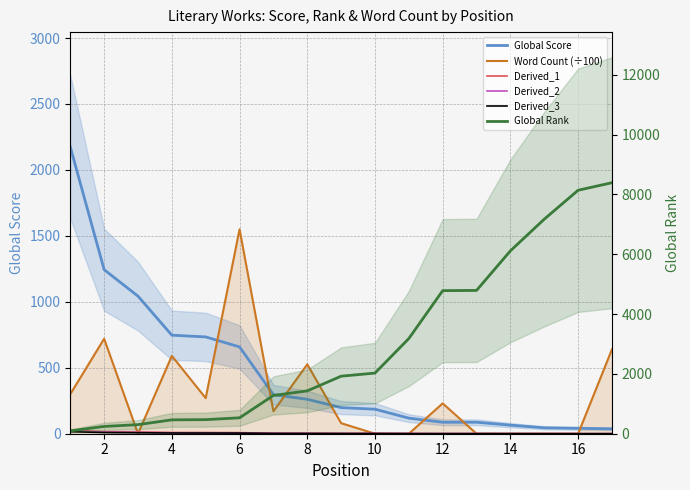

True or false: Global Score has a value of 185.4 at 10.

False